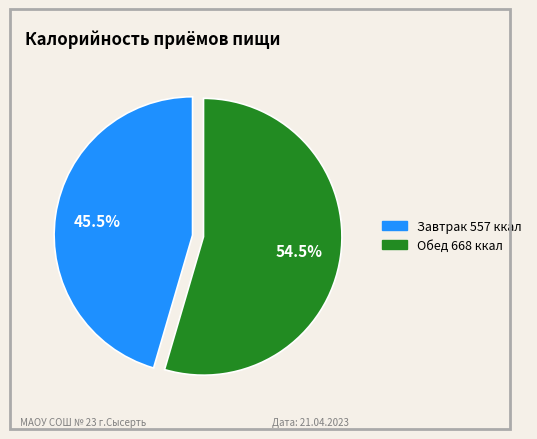

What is the ratio of the value at Обед to the value at Завтрак?

1.2